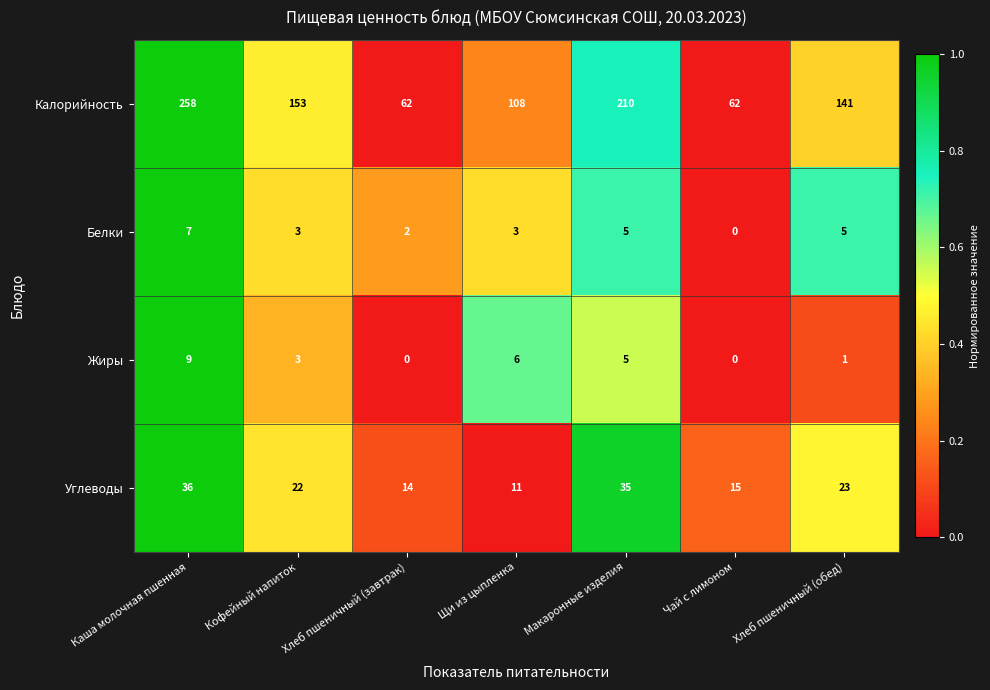

True or false: Белки has a value of 4 at Кофейный напиток.

False